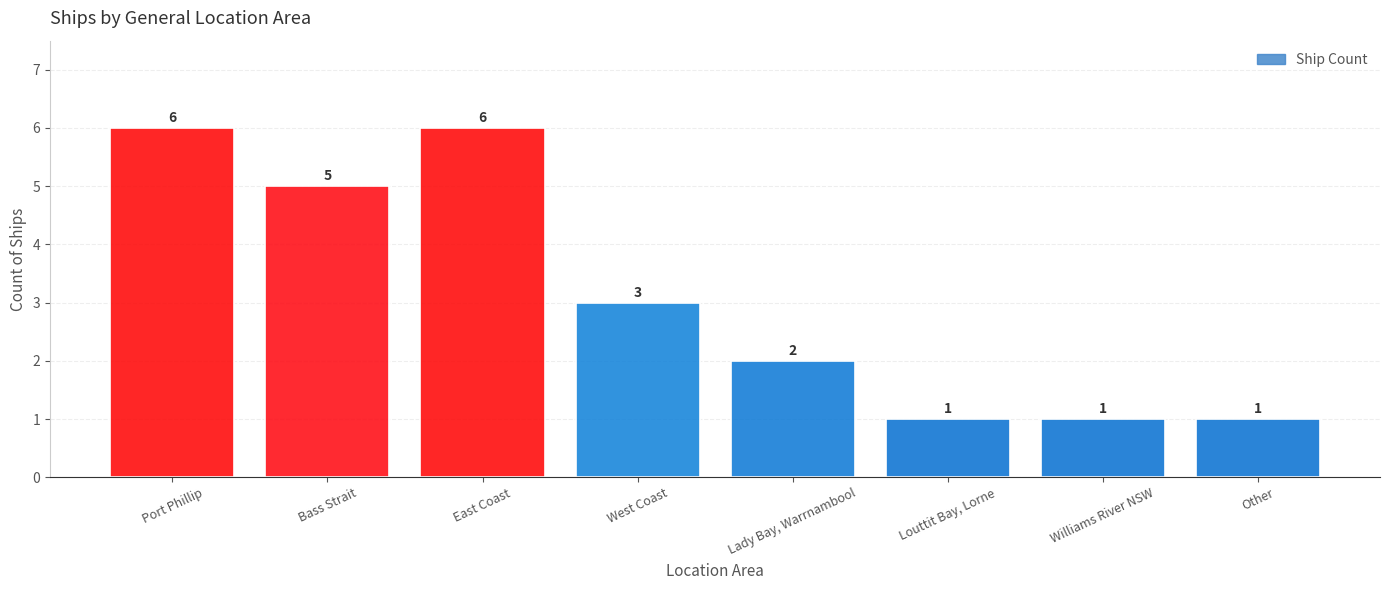

What is the change in value from Bass Strait to Williams River NSW?

-4